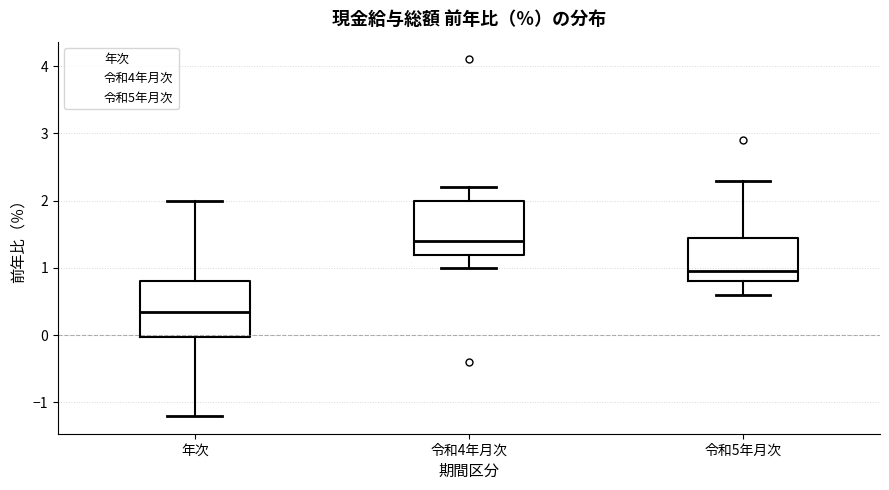

Reading left to right, read every box against the y-axis: the position of its median line, the range the box covers, and the ends of its whiskers. The values are not printed on the chart, so give them approximately, as read against the axis.

年次: median 0.4, box 0.0 to 0.8, whiskers -1.2 to 2.0
令和4年月次: median 1.4, box 1.2 to 2.0, whiskers 1.0 to 2.2
令和5年月次: median 1.0, box 0.8 to 1.5, whiskers 0.6 to 2.3